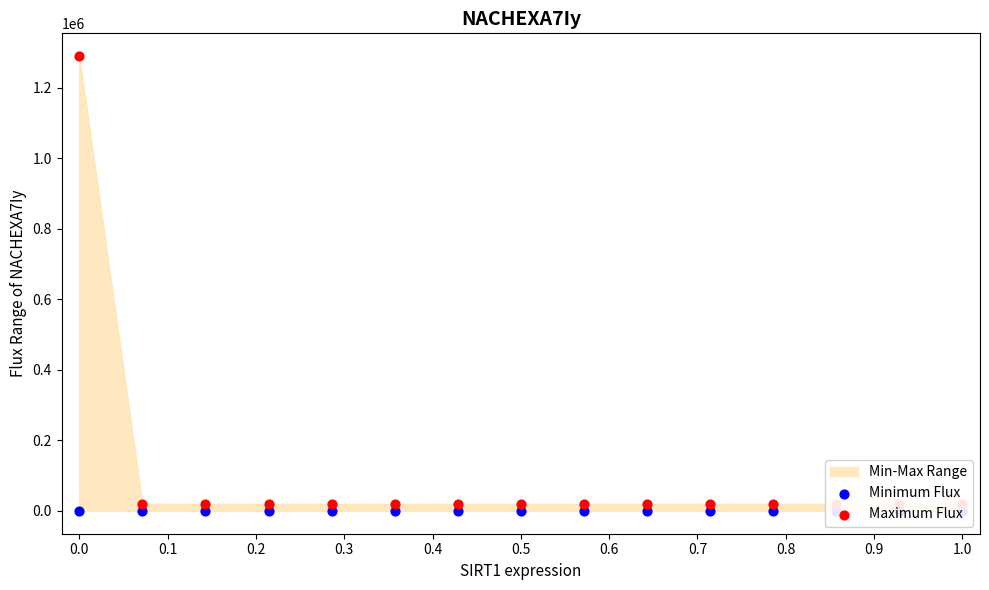

At how many categories does at least one series exceed 665635?

1